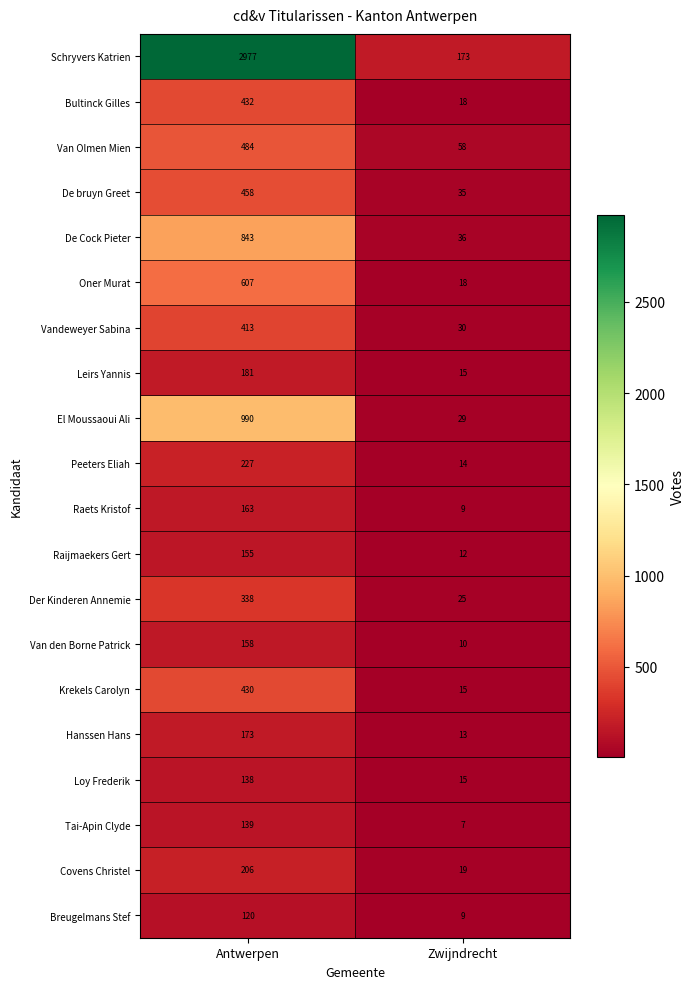

What is the sum of all Schryvers Katrien values?

3150